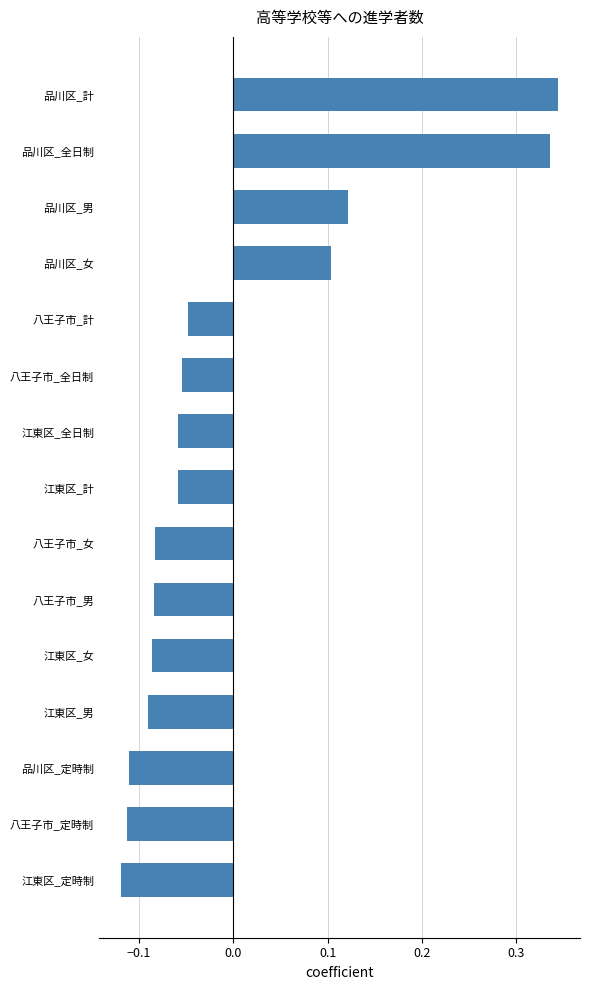

How many positive values are there?

4